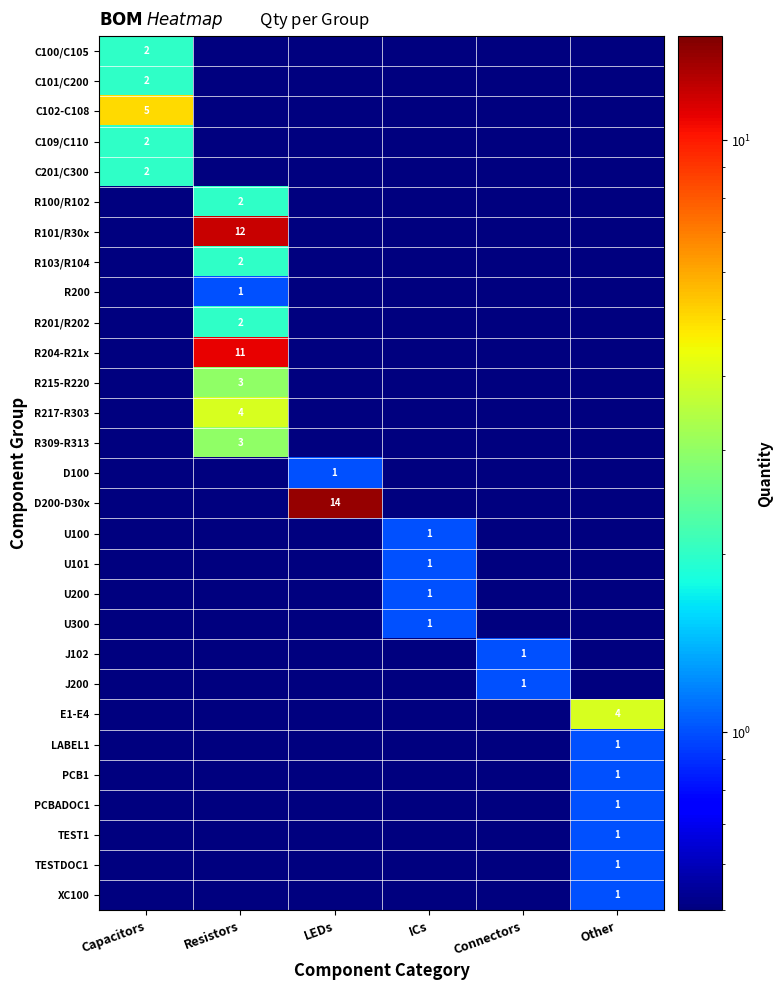

The value of D200-D30x at LEDs is 19.3. True or false?

False